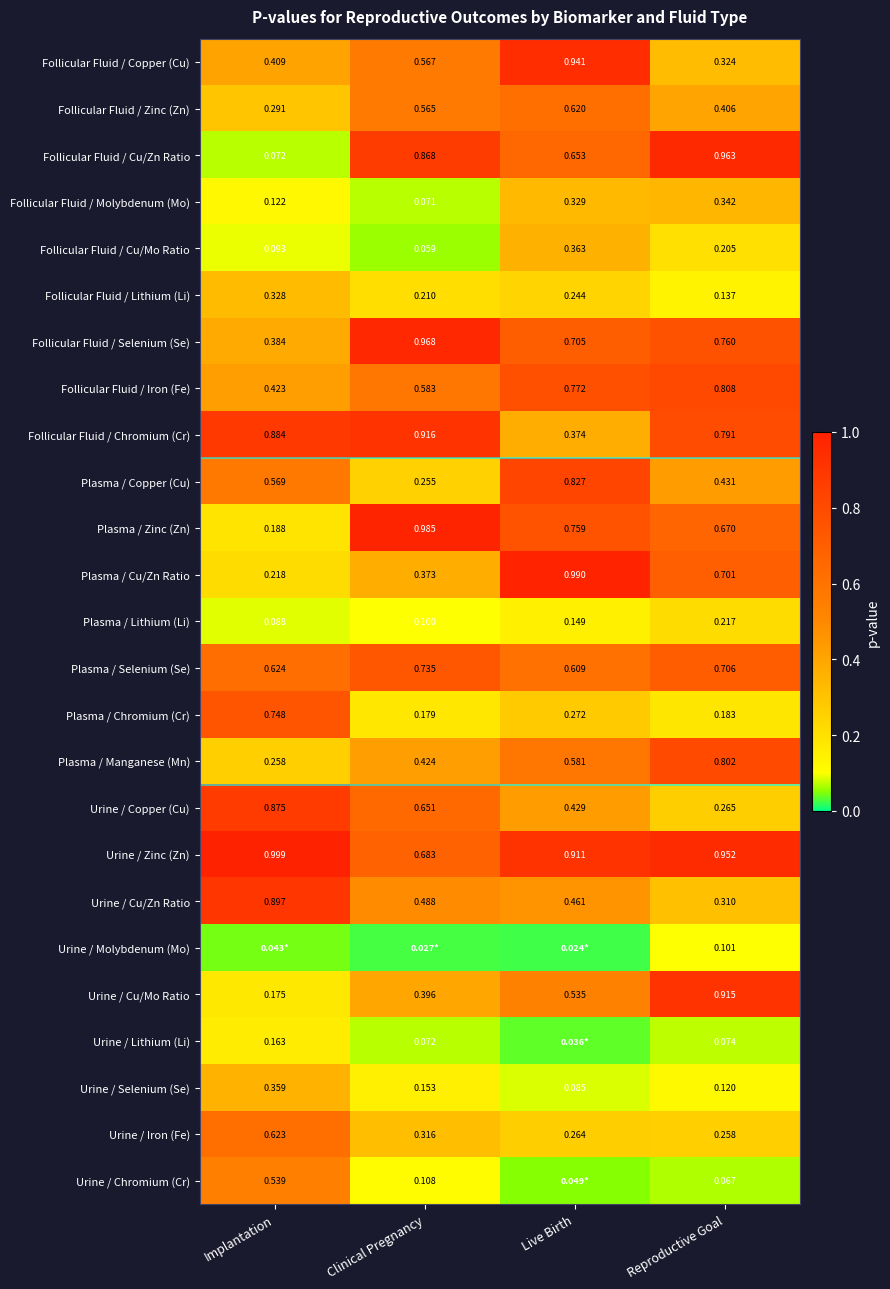

At which label does Follicular Fluid / Iron (Fe) reach its peak?

Reproductive Goal